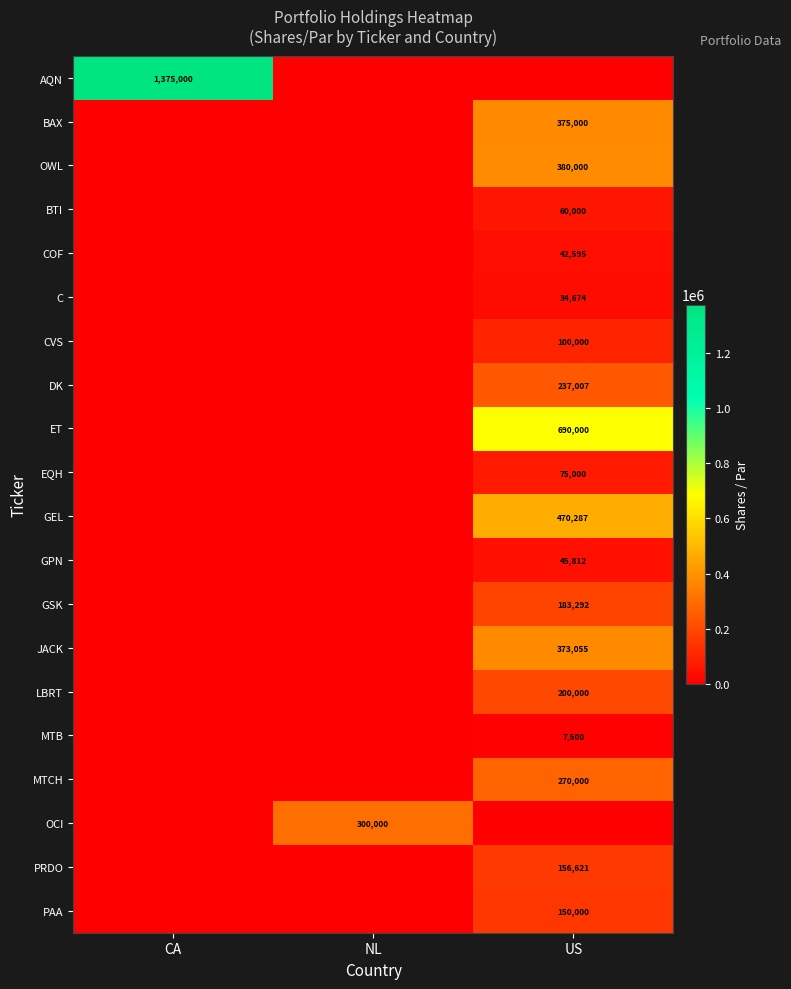

Is it true that AQN equals 1375000 at CA?

True